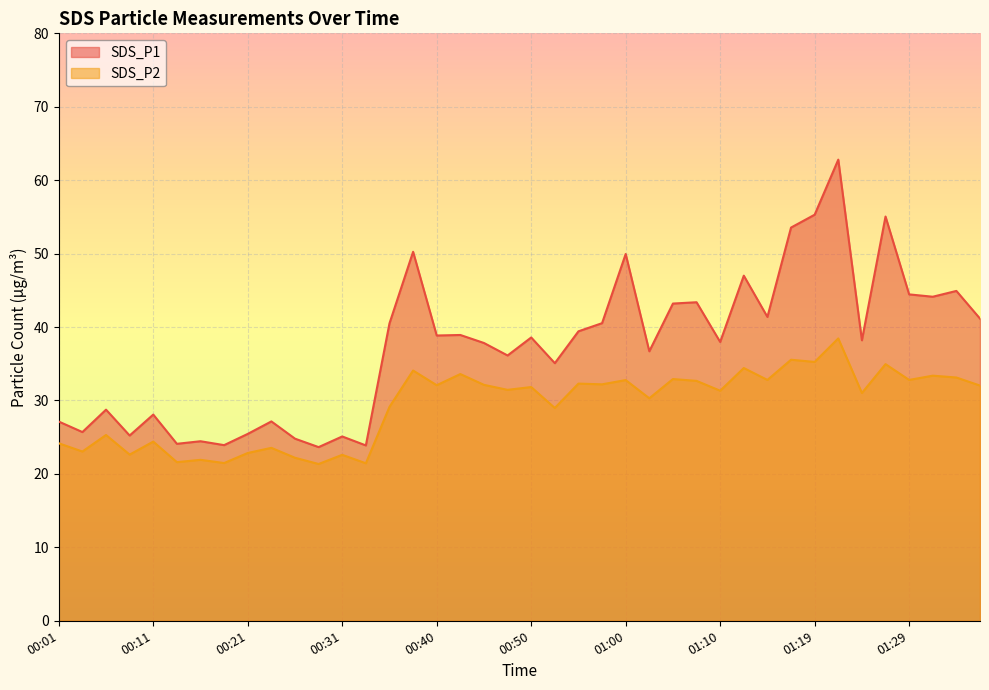

Is the value of SDS_P2 at 01:19 greater than the value of SDS_P1 at 01:19?

No